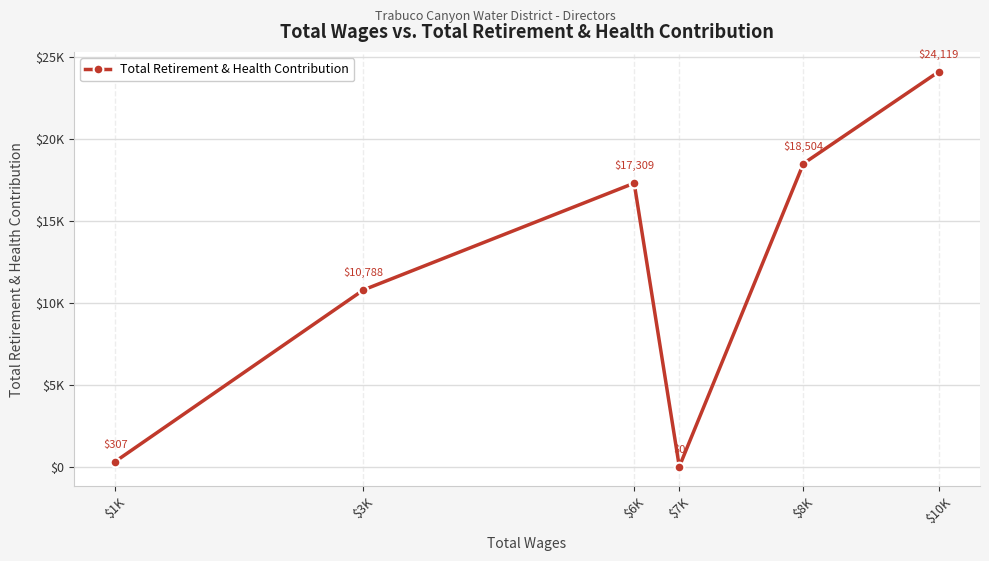

Does the chart have visible grid lines?

Yes